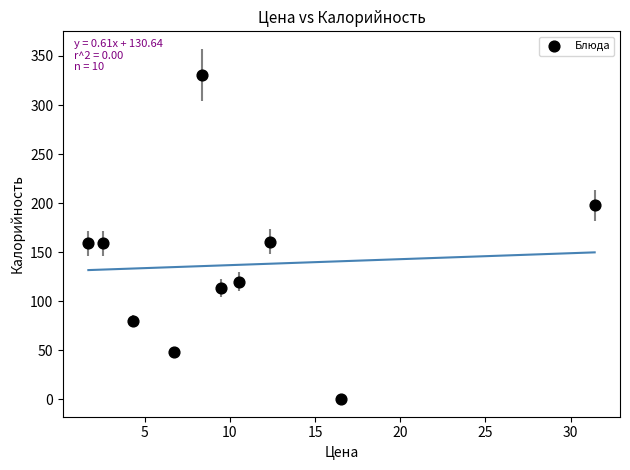

What is the range of Y values (max minus min)?

330.8